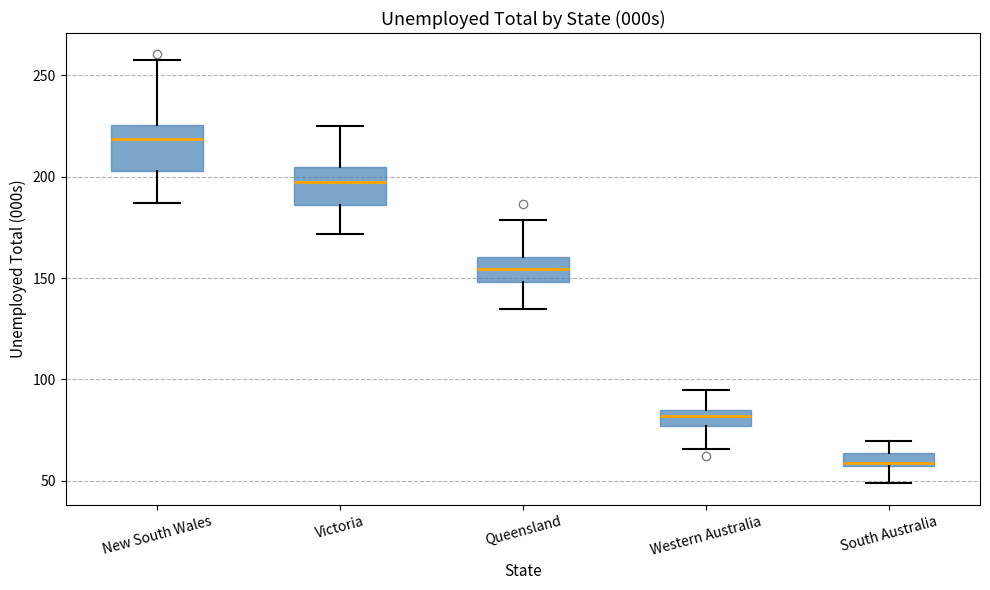

Which box's median line is the lowest?

South Australia